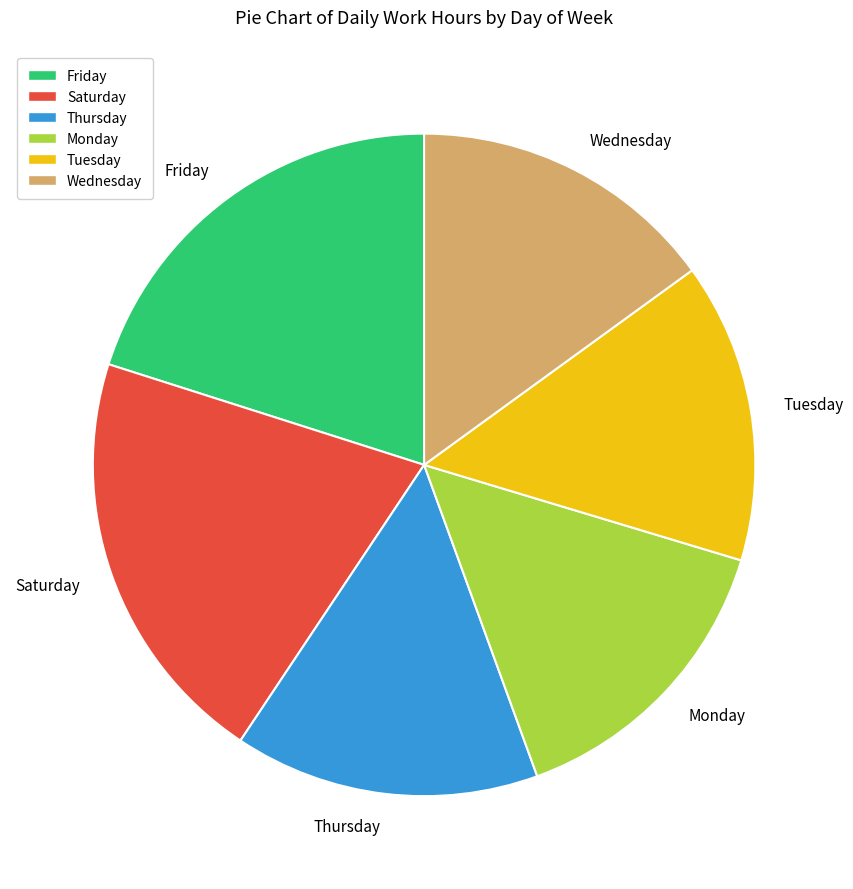

How many segments does this pie chart have?

6